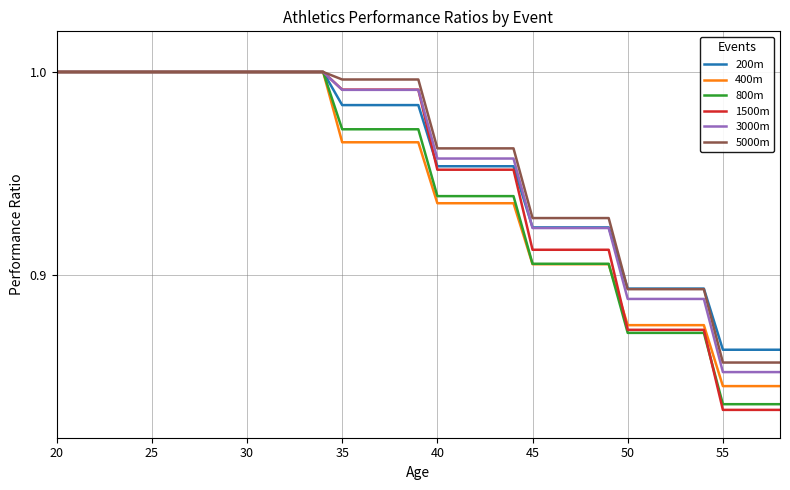

Which series has the widest spread of values?

1500m